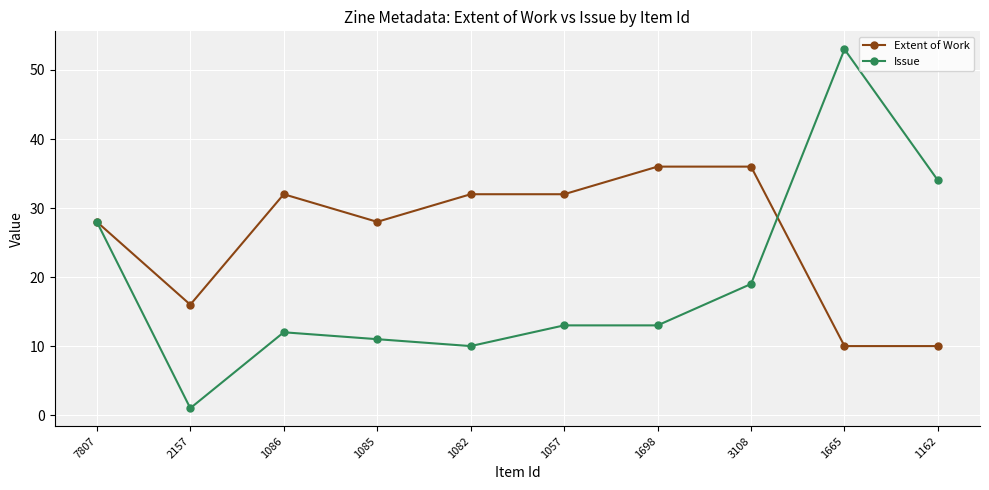

Reading left to right, what are all the values shown in this chart?

Extent of Work: 28	16	32	28	32	32	36	36	10	10
Issue: 28	1	12	11	10	13	13	19	53	34